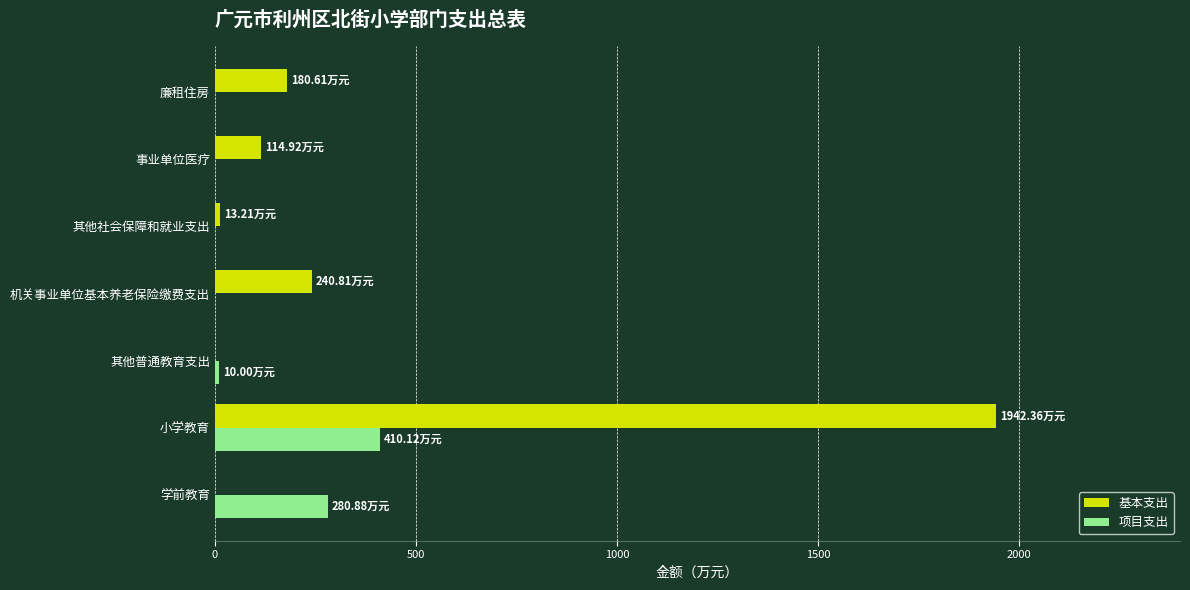

Which series has the largest total across all categories?

基本支出